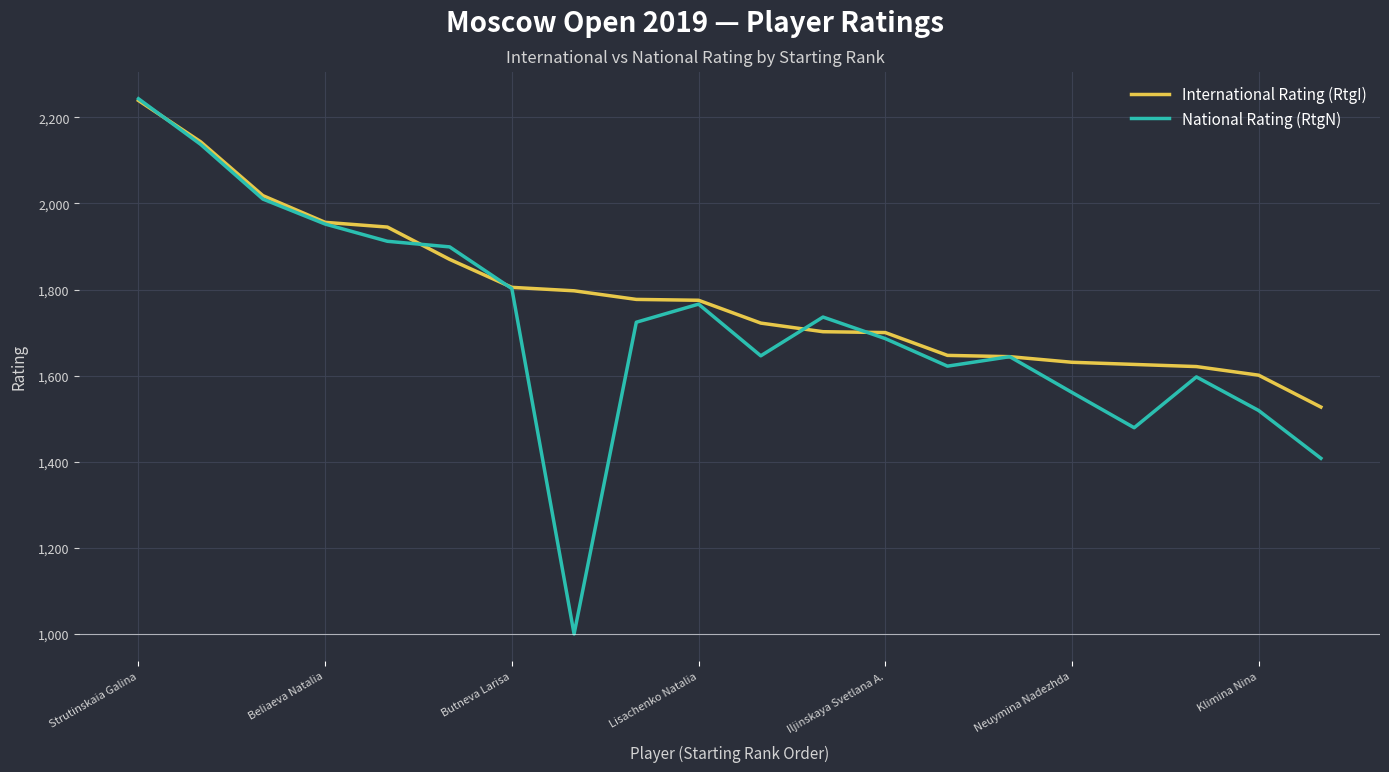

What is the highest value of the National Rating (RtgN) series?

2243